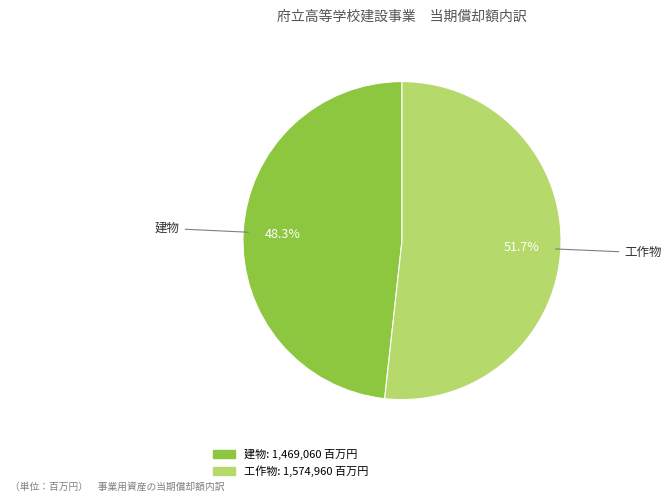

What is the total percentage of 工作物 and 建物?

100.0%